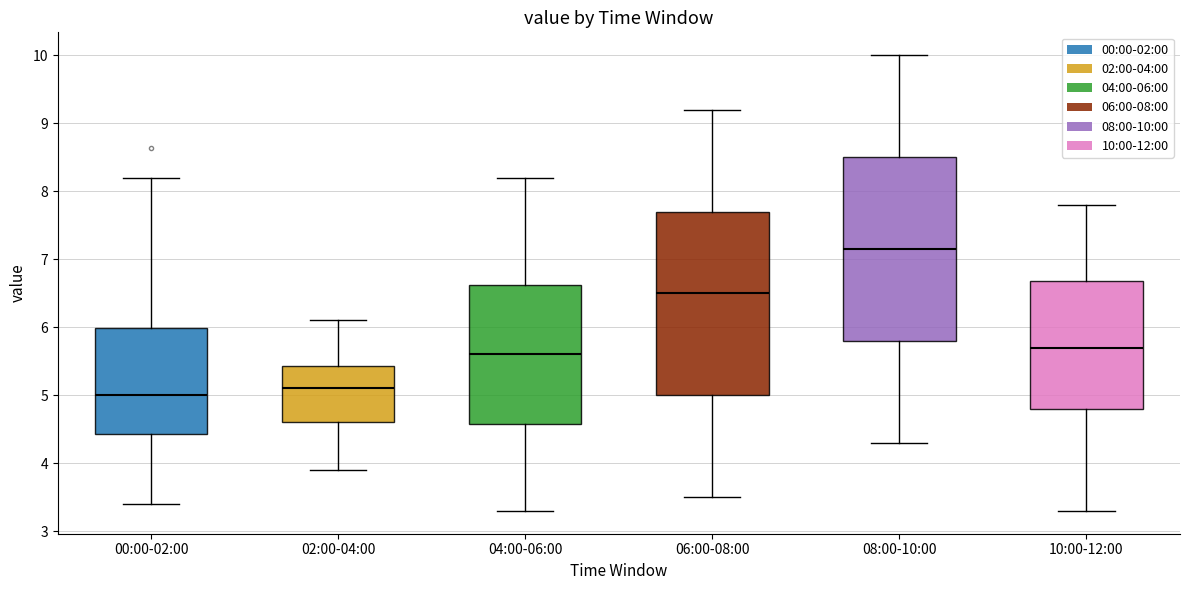

Which box has the highest median line?

08:00-10:00